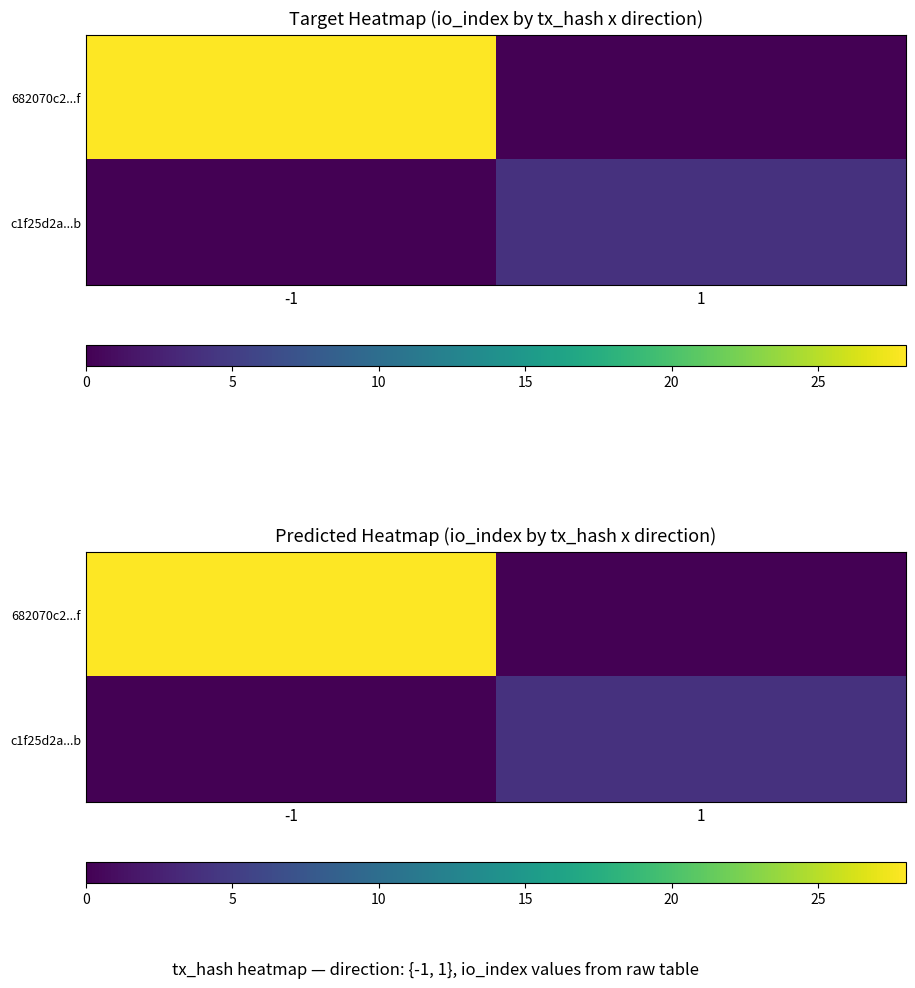

Rank the categories by 682070c2...f value from lowest to highest.

1, -1